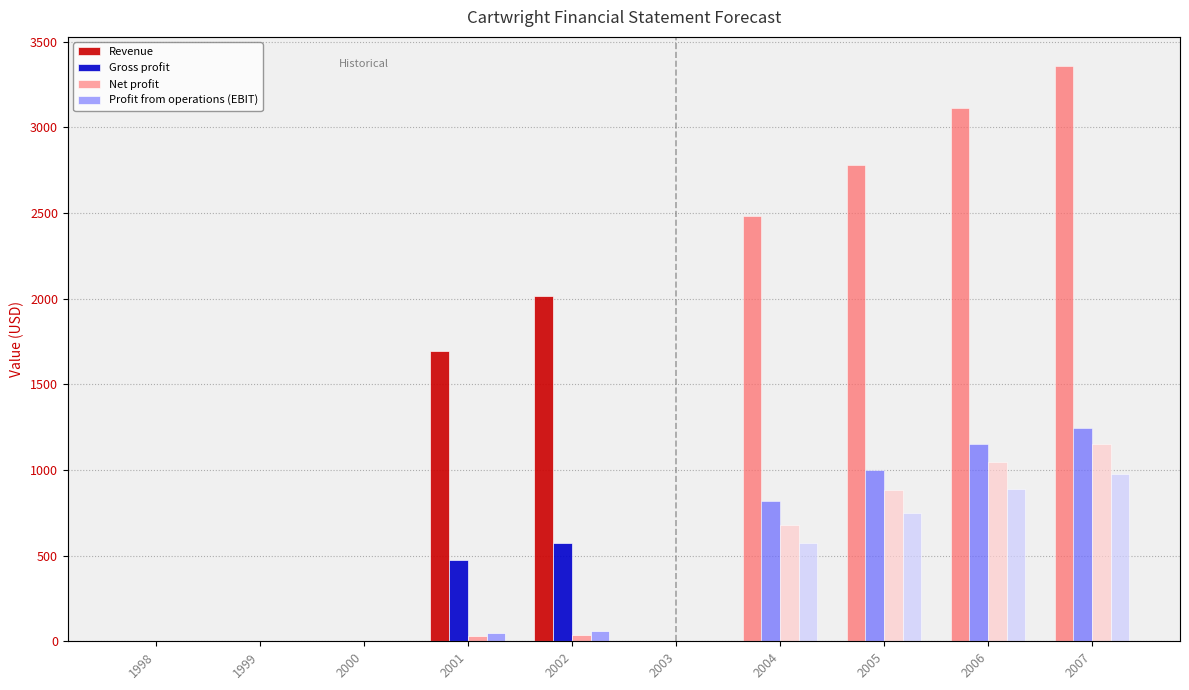

True or false: Net profit has a value of 0 at 2000.

True